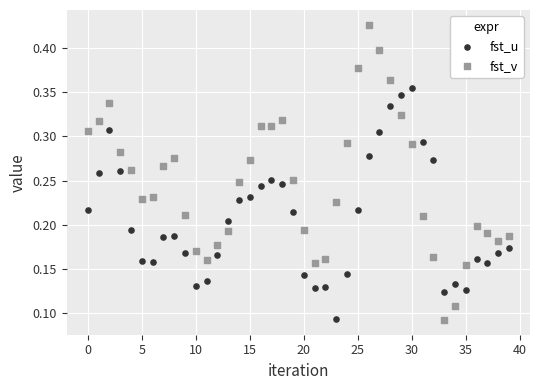

Which series reaches the maximum Y coordinate?

fst_v